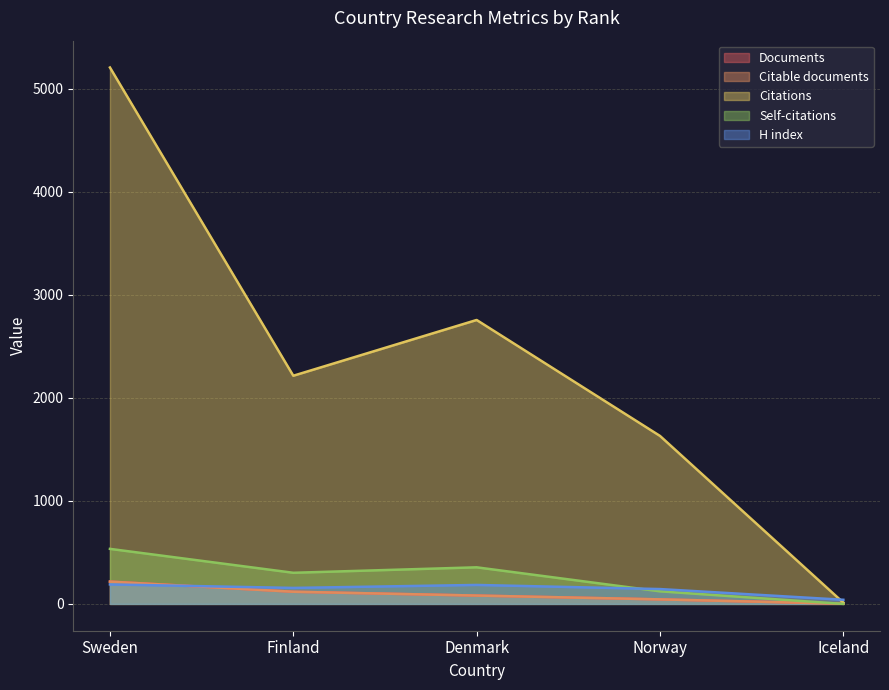

Rank the series by their maximum value, from highest to lowest.

Citations, Self-citations, Documents, Citable documents, H index